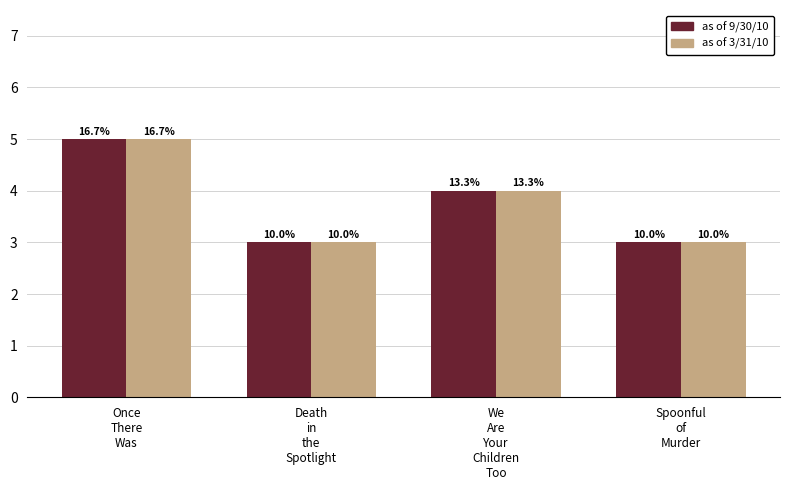

Are the bars grouped side by side (vs. stacked)?

Yes